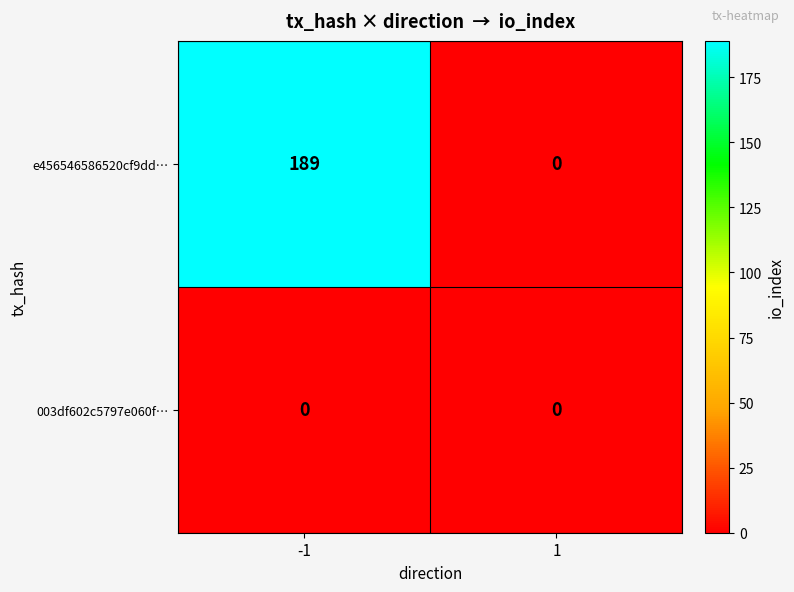

Which series has the largest total across all categories?

e456546586520cf9dd…